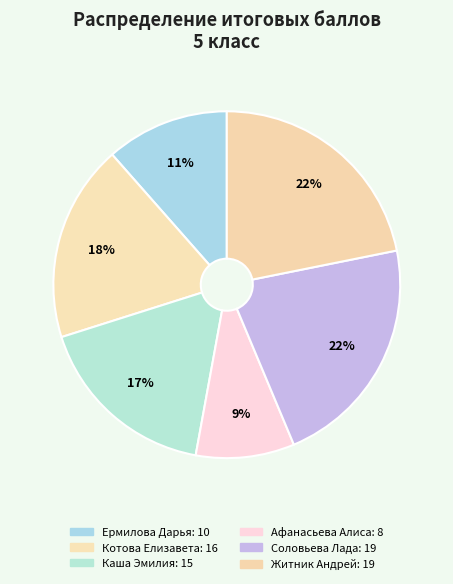

Rank the categories by value from highest to lowest.

Соловьева Лада, Житник Андрей, Котова Елизавета, Каша Эмилия, Ермилова Дарья, Афанасьева Алиса